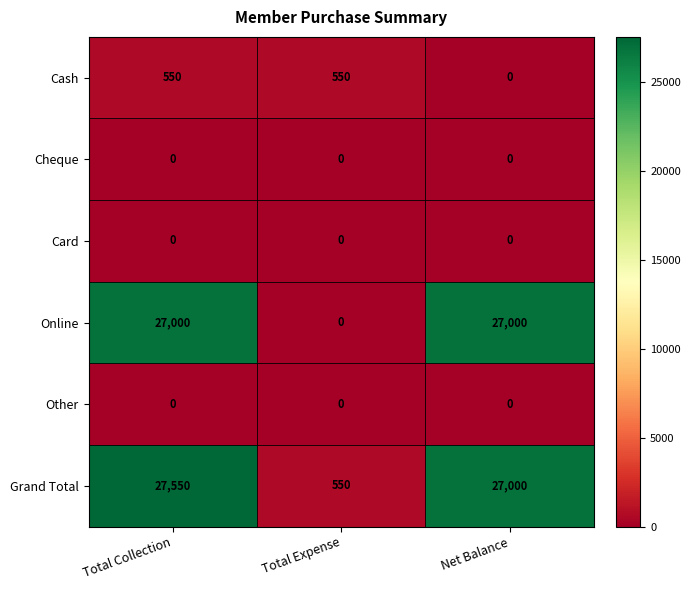

True or false: Other has a value of 0 at Total Collection.

True